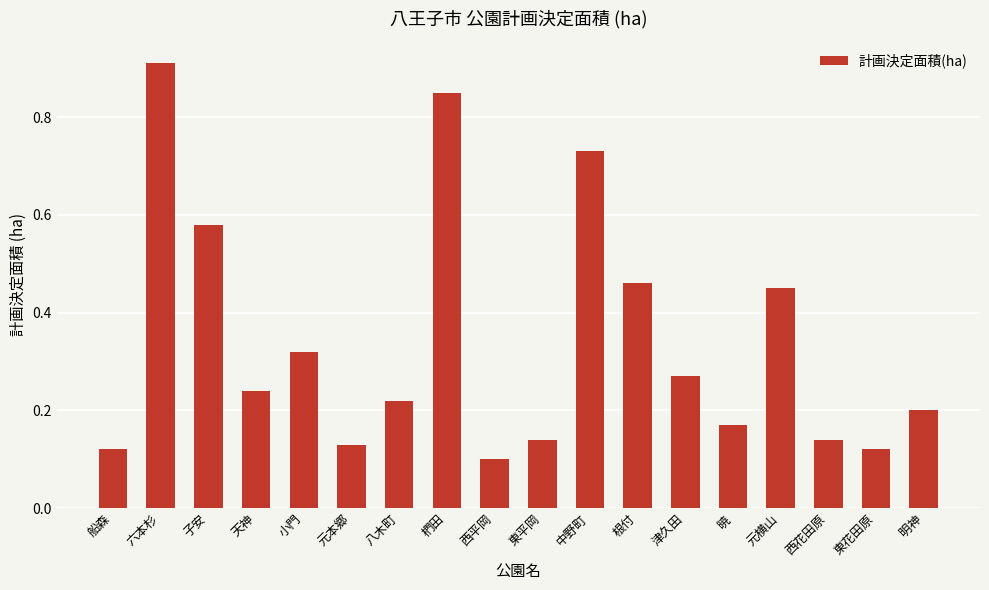

What is the label of the 16th bar from the right?

子安